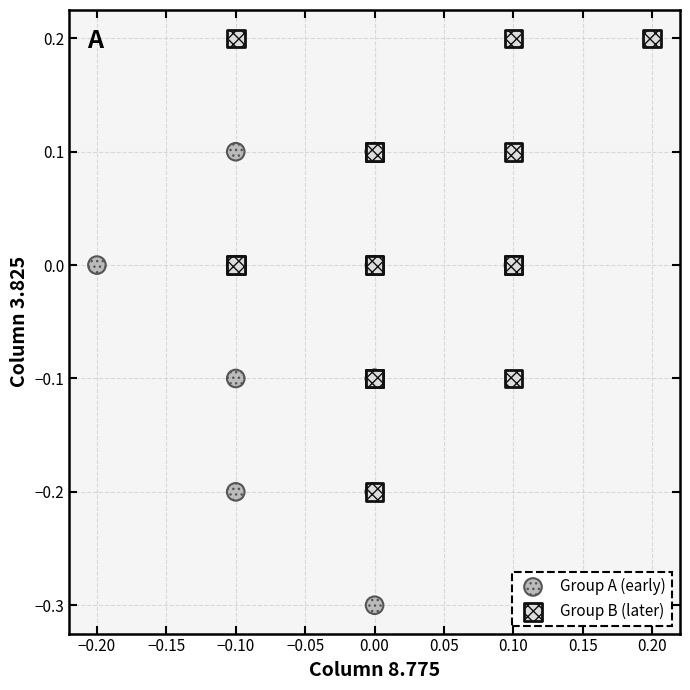

Which series reaches the minimum Y coordinate?

Group A (early)